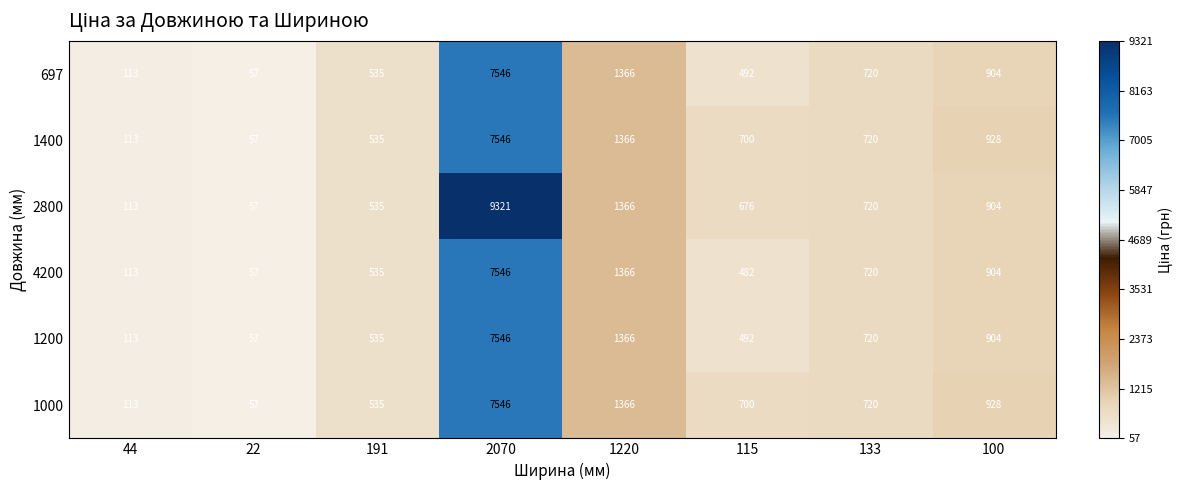

Where is 1200 nearest to the value 3801?

1220